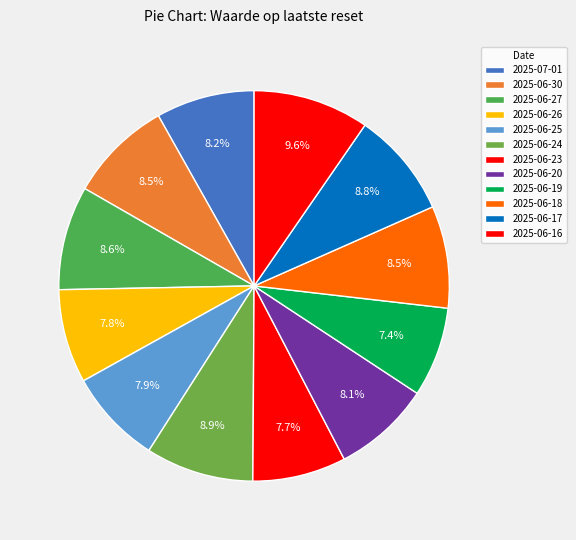

How many slices are in this pie chart?

12